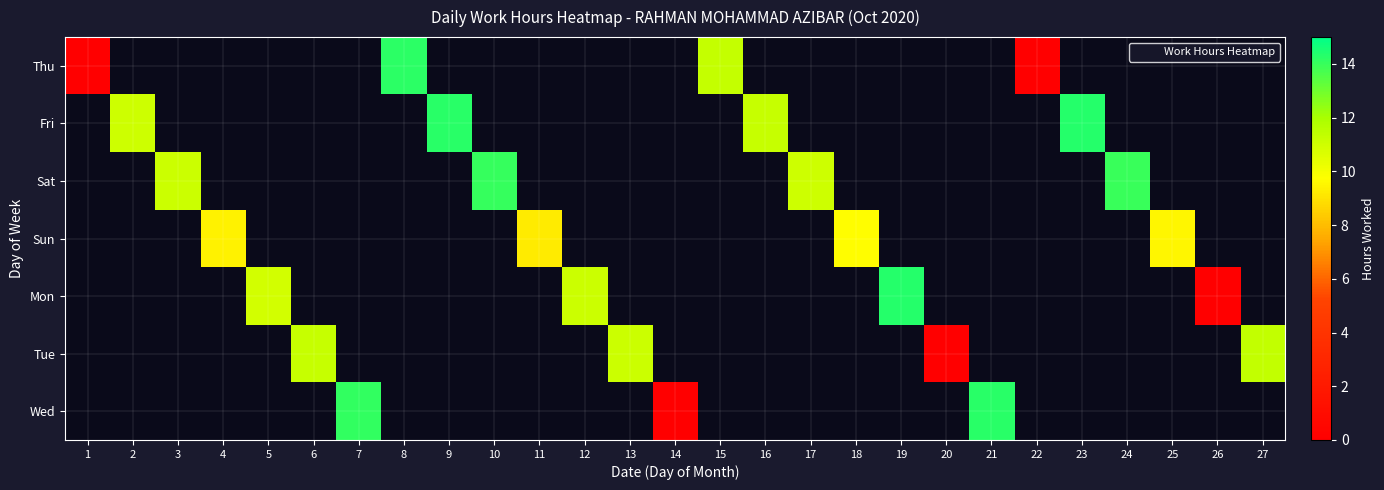

At how many categories does at least one series exceed 8?

22